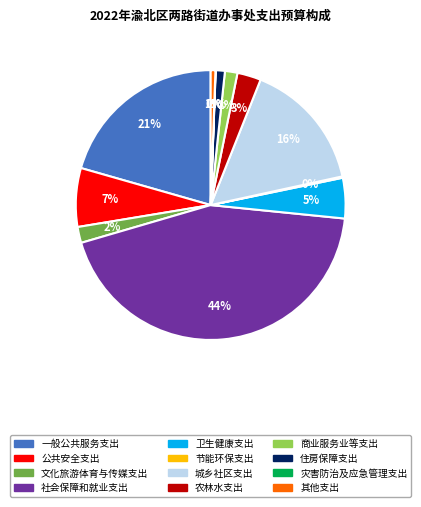

Which has a higher value, 农林水支出 or 住房保障支出?

农林水支出